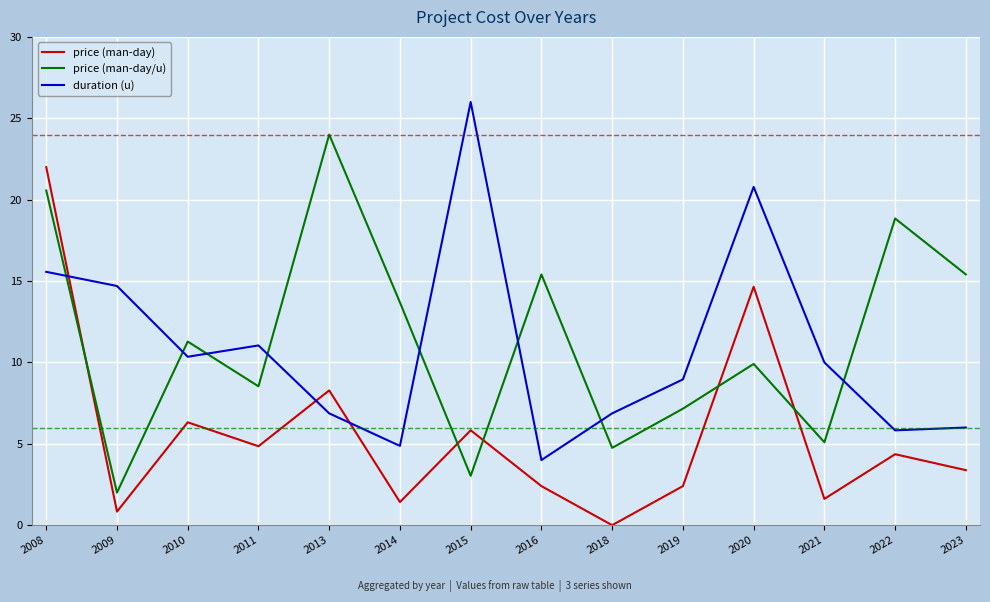

At 2014, list the series in order from largest to smallest.

price (man-day/u), duration (u), price (man-day)